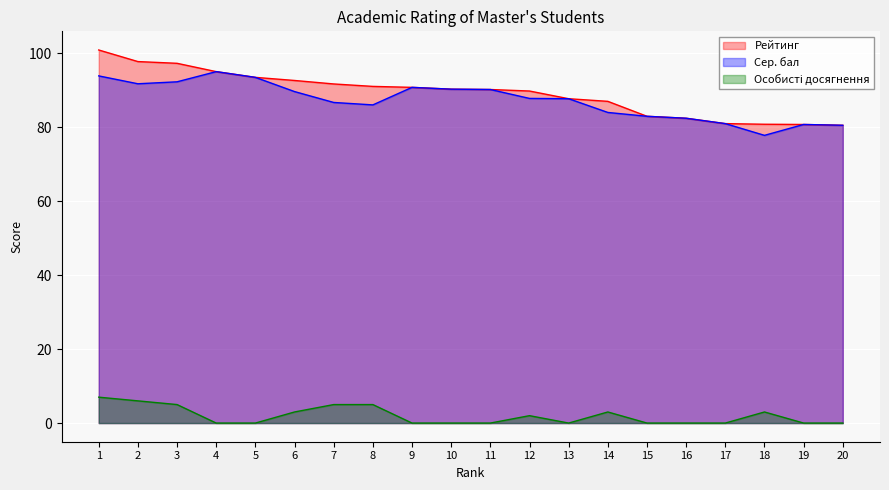

True or false: Особисті досягнення has more than 2 interior local peaks.

True